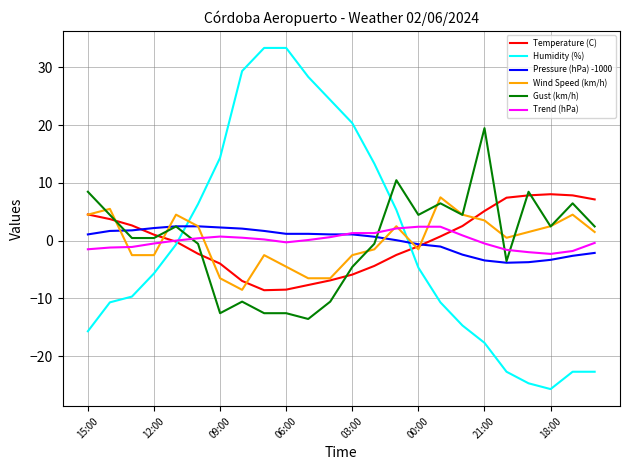

Count the number of categories in the chart.

24